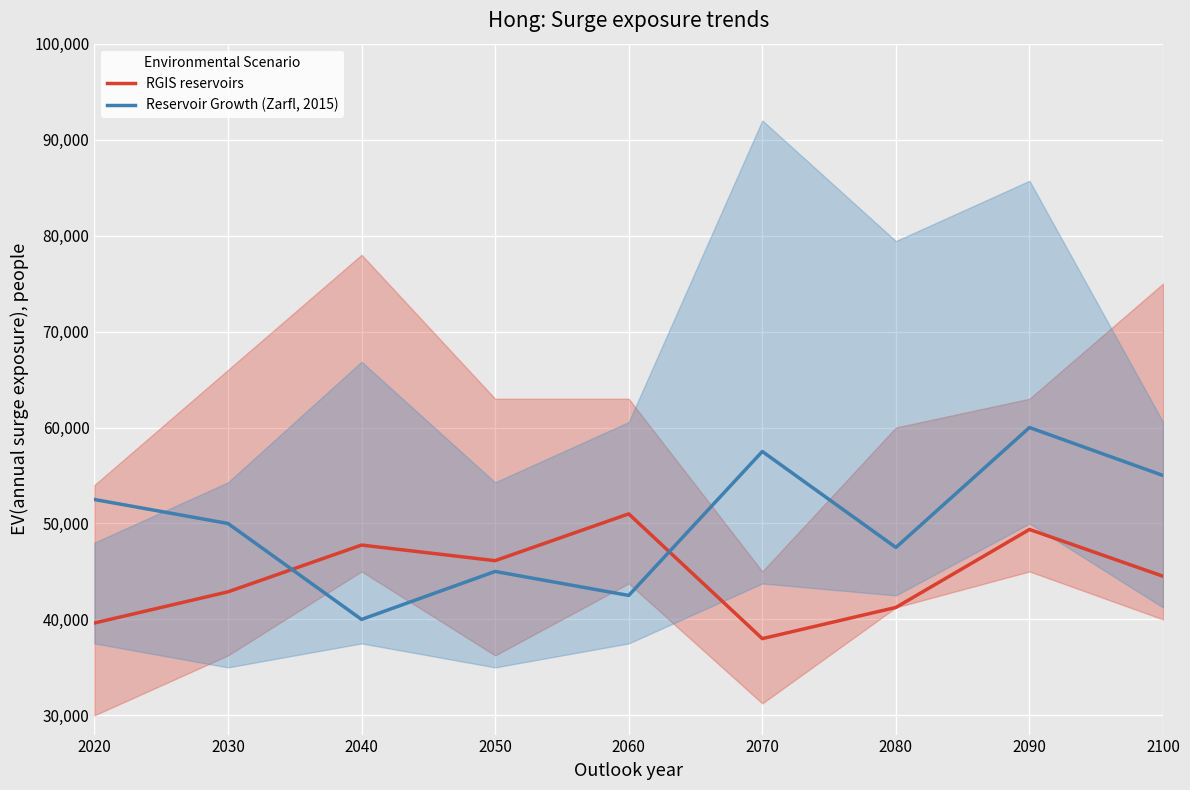

Reading left to right, list all the values displayed in this chart.

RGIS reservoirs: 2020=39625	2030=42875	2040=47750	2050=46125	2060=51000	2070=38000	2080=41250	2090=49375	2100=44500
Reservoir Growth (Zarfl, 2015): 2020=52500	2030=50000	2040=40000	2050=45000	2060=42500	2070=57500	2080=47500	2090=60000	2100=55000